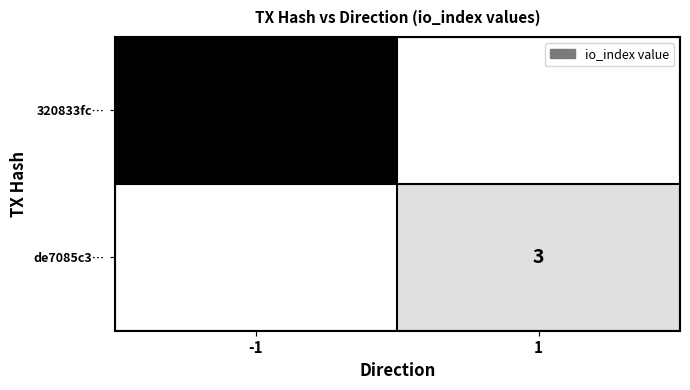

Is the value of 320833fc… at -1 greater than the value of de7085c3… at 1?

Yes